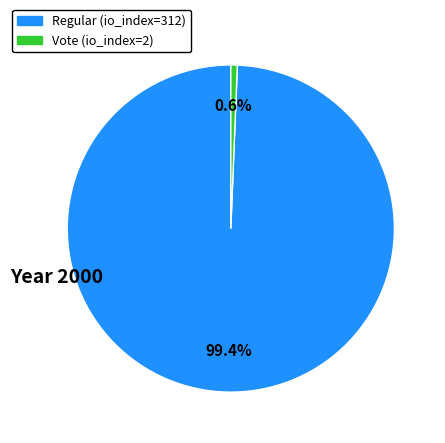

How many segments does this pie chart have?

2